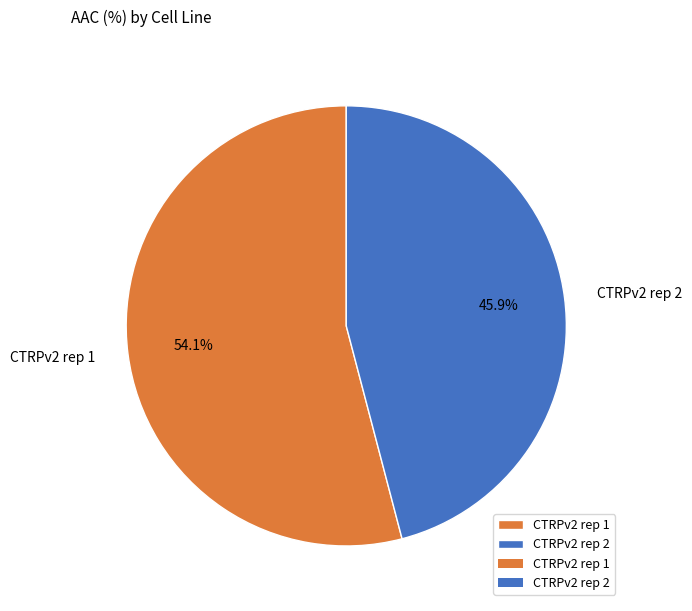

Count the number of slices in the pie.

2